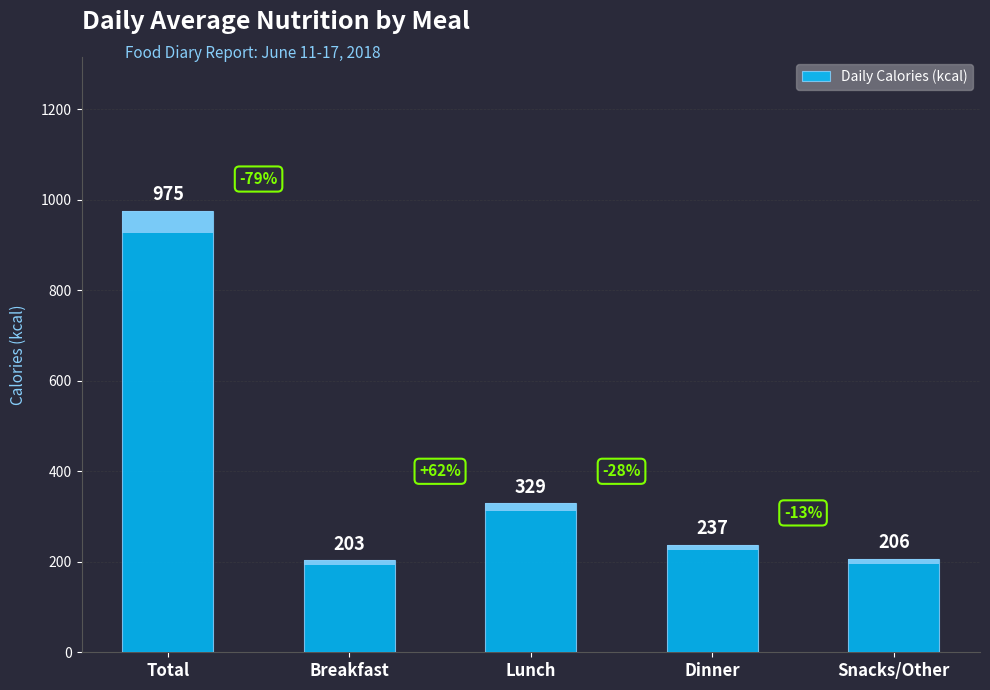

List the labels in order of value, largest first.

Total, Lunch, Dinner, Snacks/Other, Breakfast